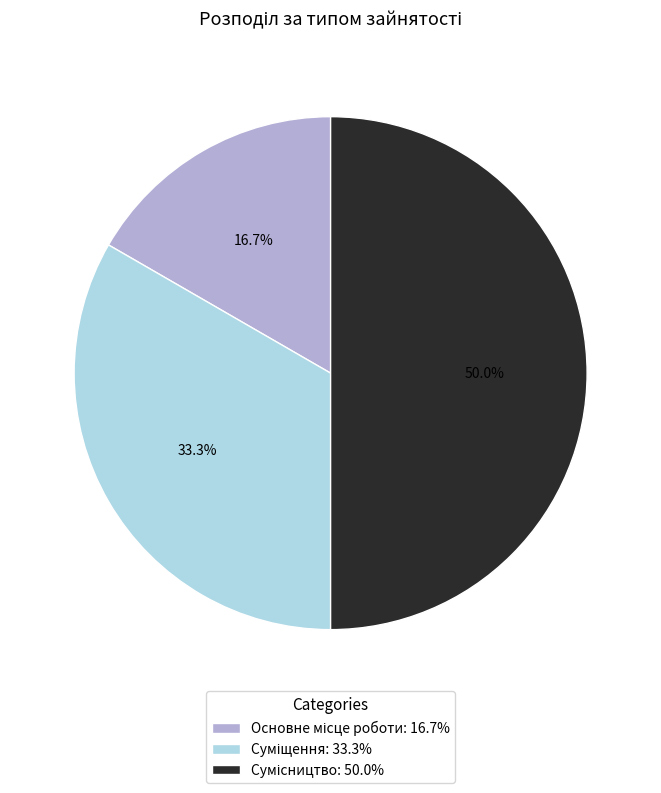

Count the number of slices in the pie.

3